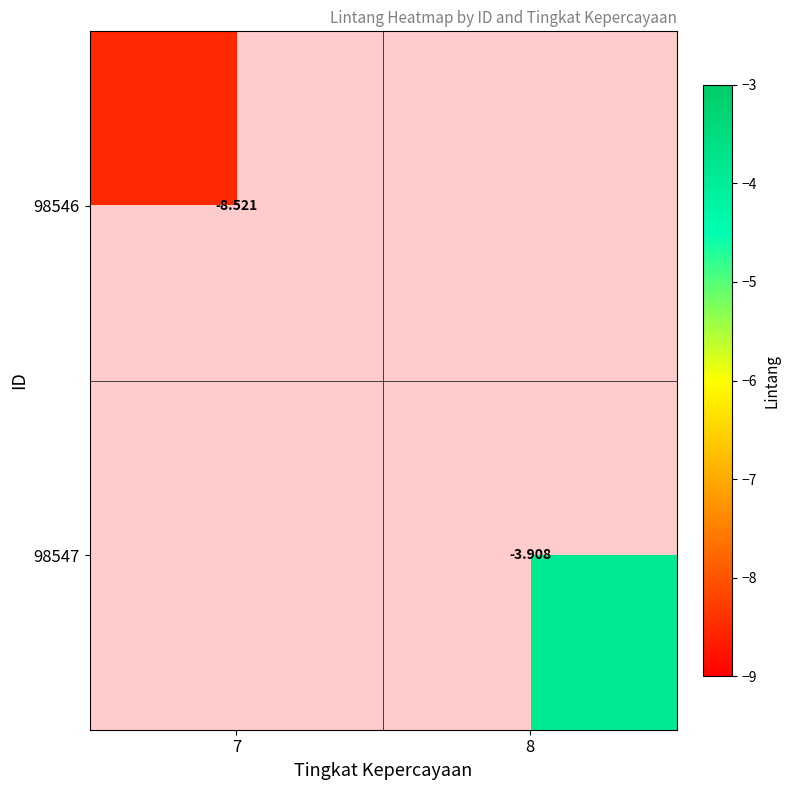

Is the value of 98546 at 7 greater than the value of 98547 at 8?

No